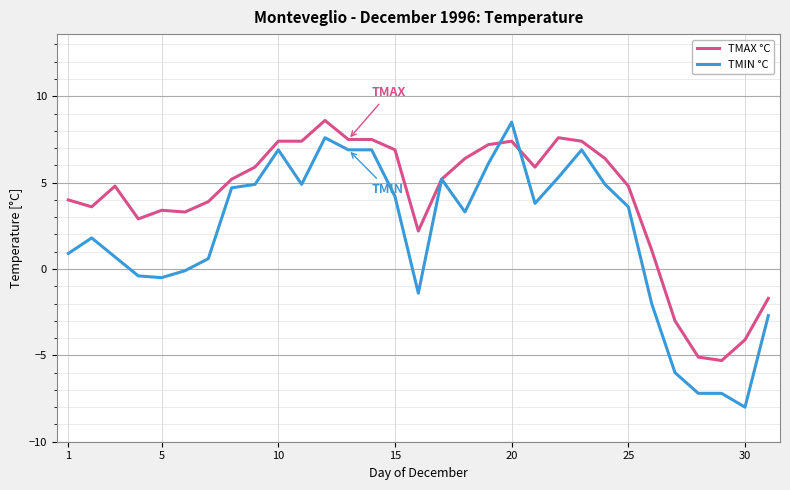

List the series in order of their overall mean, highest first.

TMAX °C, TMIN °C